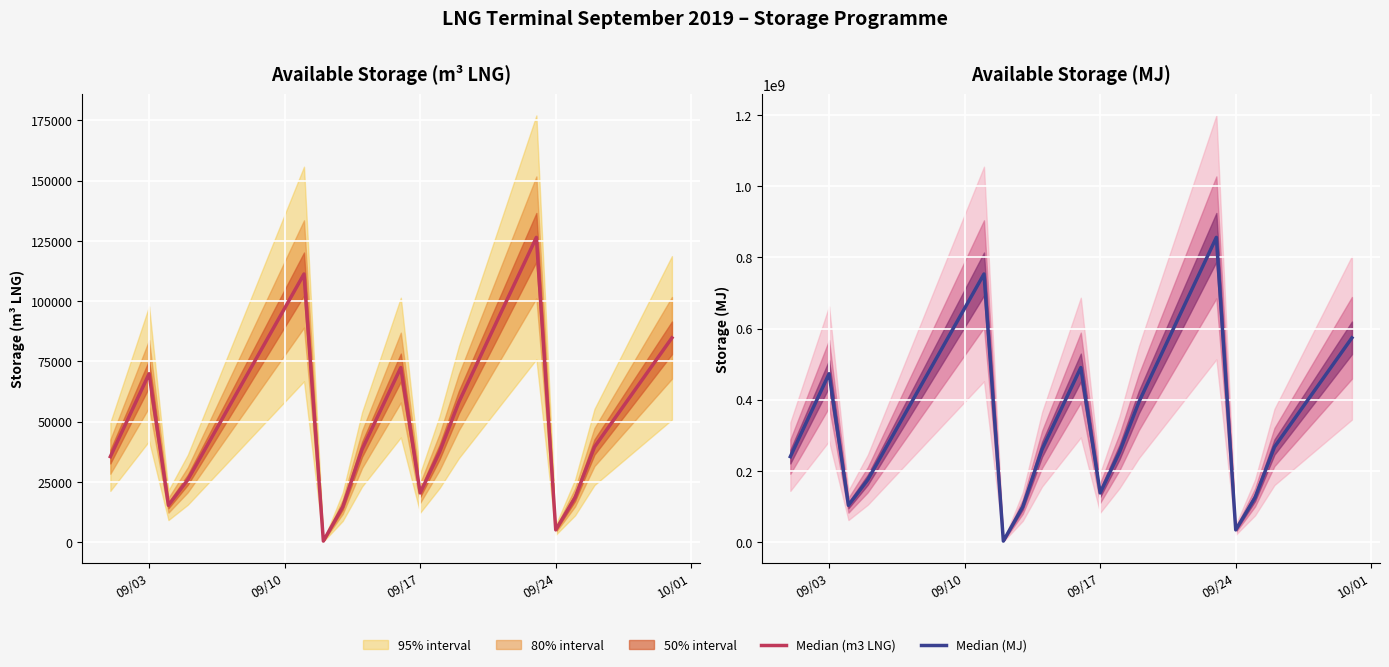

What is the value of the Median (MJ) point at the 9th from the left?

560528331